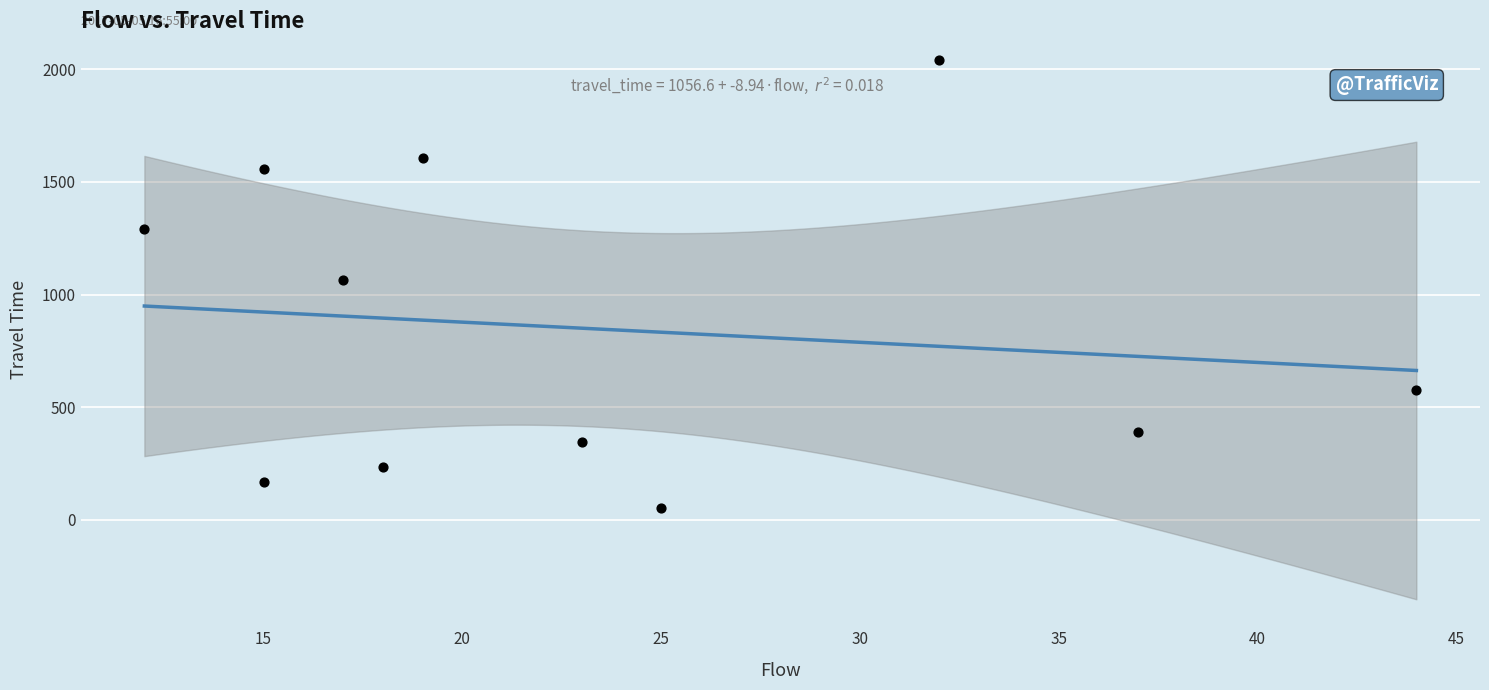

What is the range of Y values (max minus min)?

1988